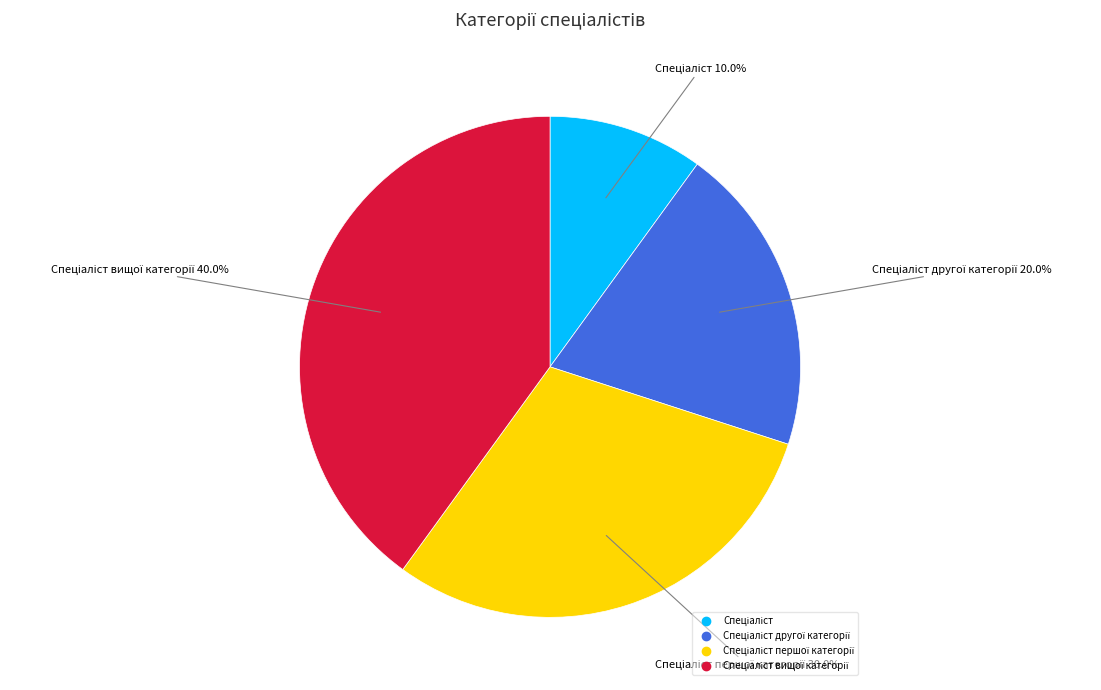

Does any single category account for the majority?

No